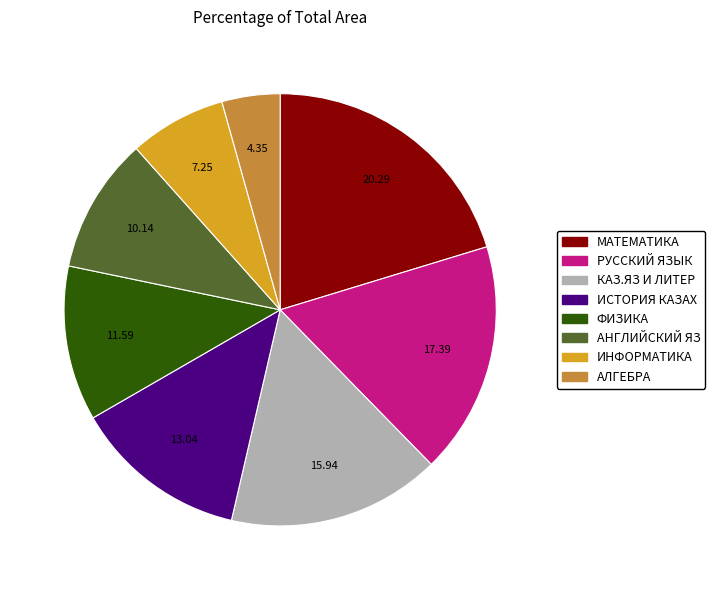

Which slice is the largest?

МАТЕМАТИКА